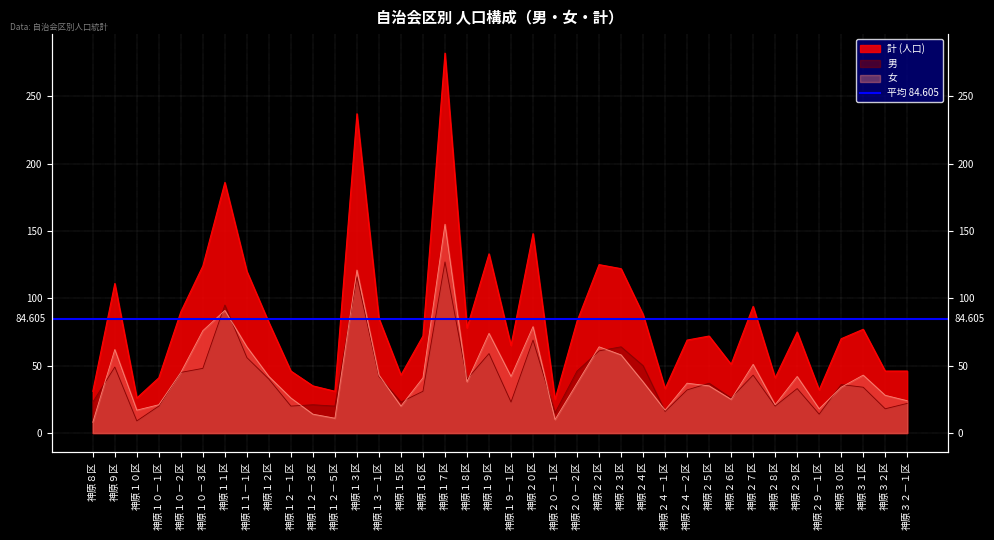

What is the highest value of the 計 (人口) series?

282